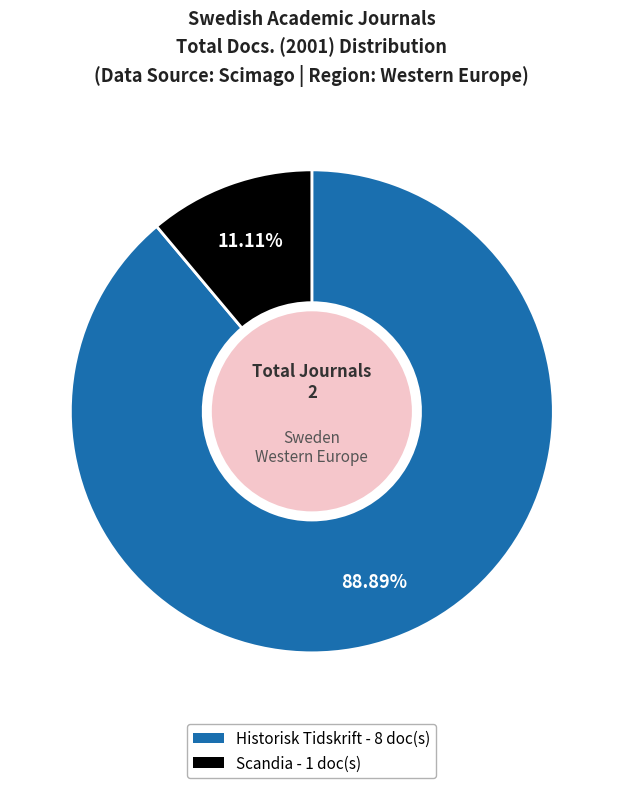

What percentage is the Scandia slice, to the nearest percent?

11%